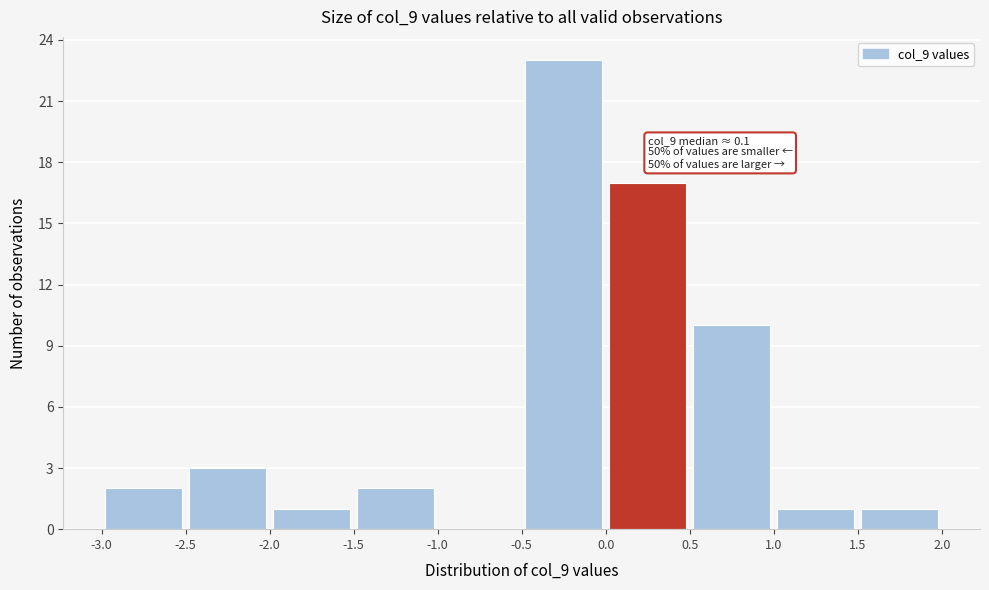

Which range on the x-axis has the tallest bar?

-0.5 to 0.0